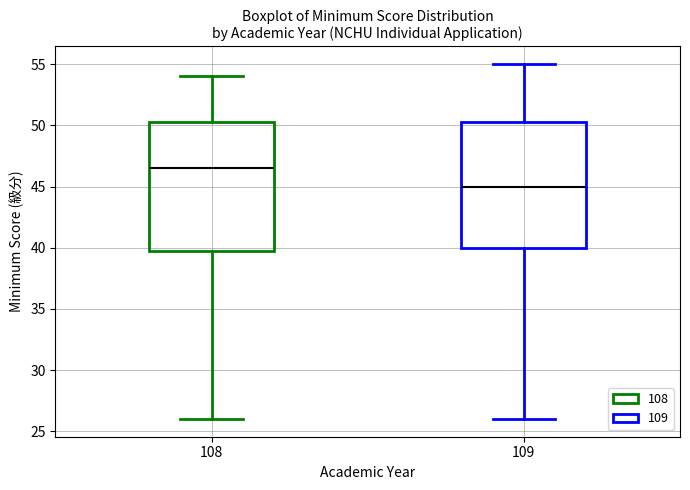

Reading left to right, read every box against the y-axis: the position of its median line, the range the box covers, and the ends of its whiskers. The values are not printed on the chart, so give them approximately, as read against the axis.

108: median 46.5, box 40.0 to 50.5, whiskers 26.0 to 54.0
109: median 45.0, box 40.0 to 50.5, whiskers 26.0 to 55.0